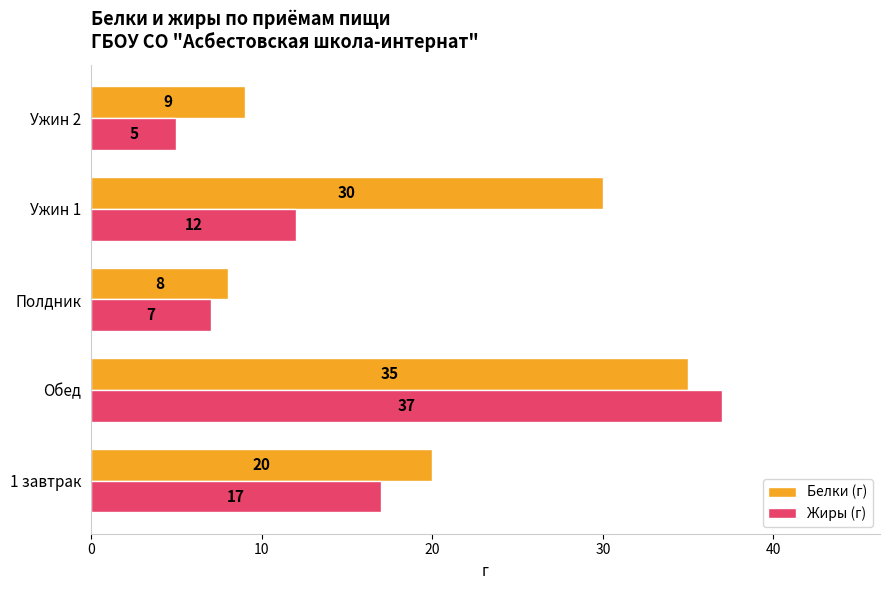

Rank the series by their average value, from highest to lowest.

Белки (г), Жиры (г)